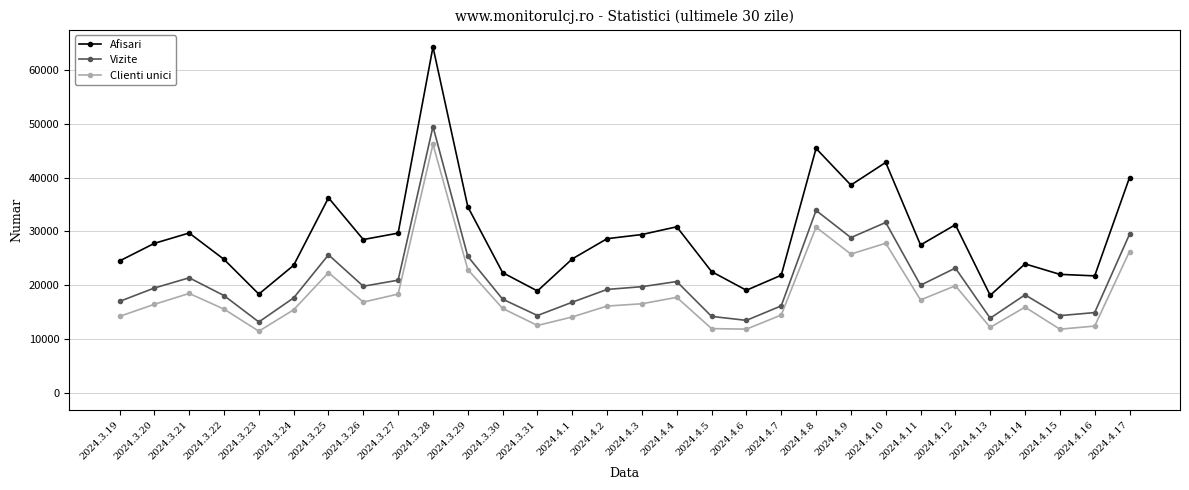

At which category does Afisari reach its first local peak?

2024.3.21